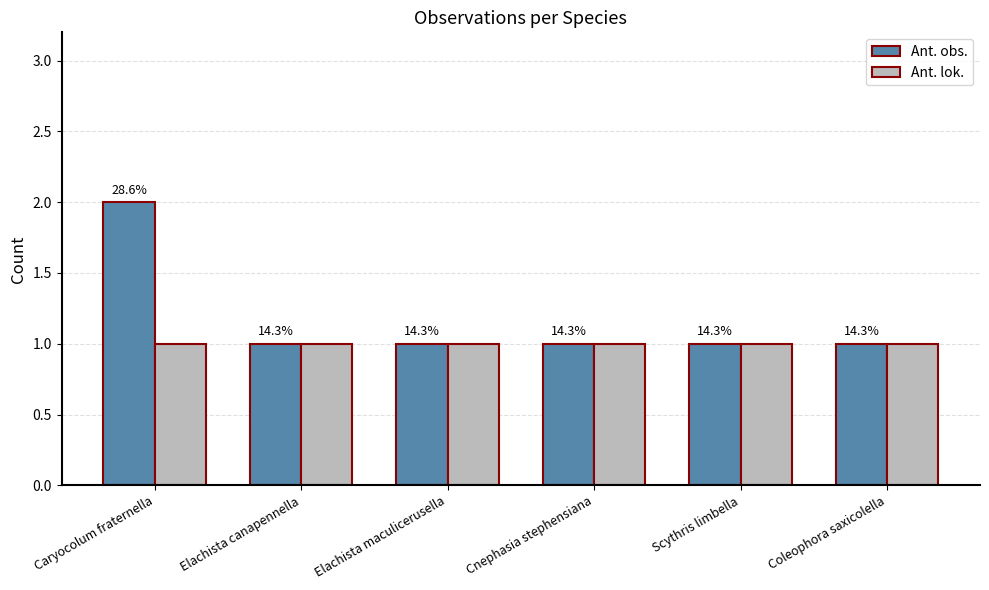

What is the greatest value displayed?

2